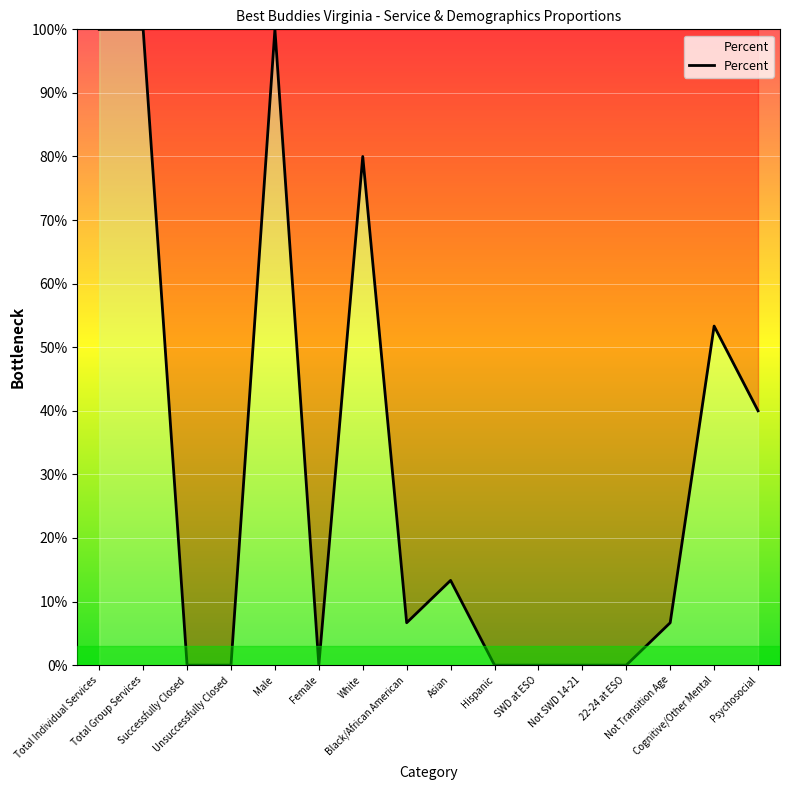

What is the label of the 2nd point from the right?

Cognitive/Other Mental